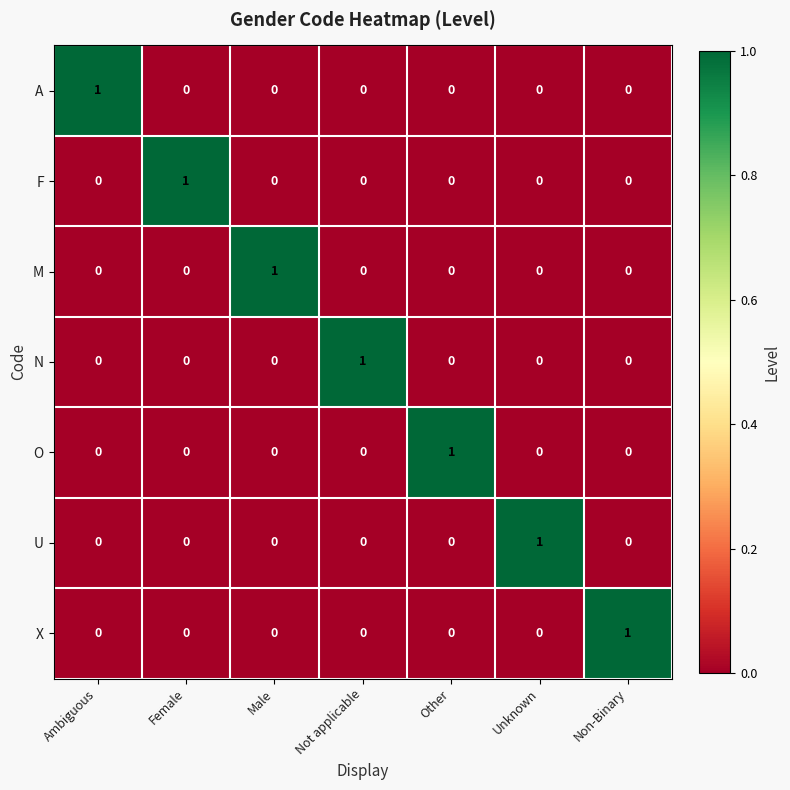

Count the M values in the range 0 to 1.

7